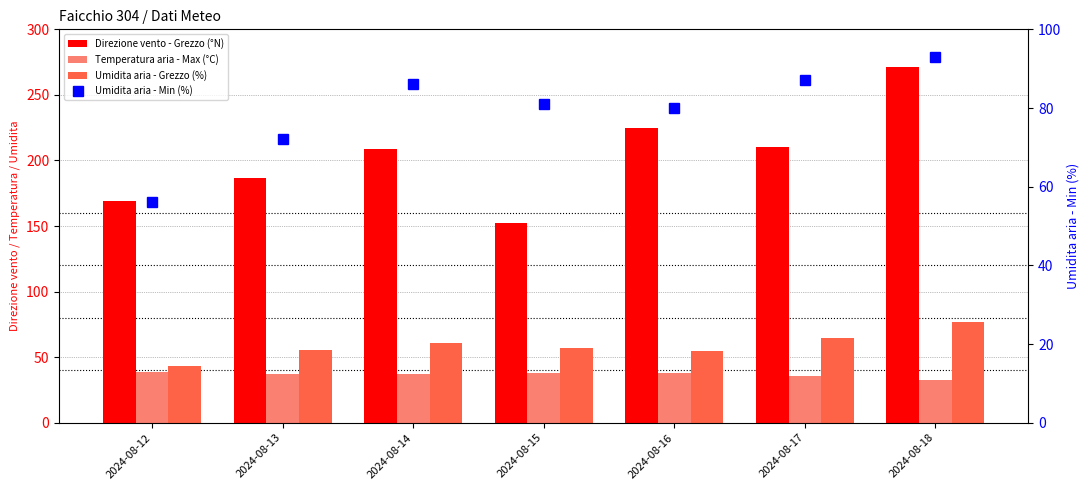

What is the minimum value for Direzione vento - Grezzo (°N)?

152.0